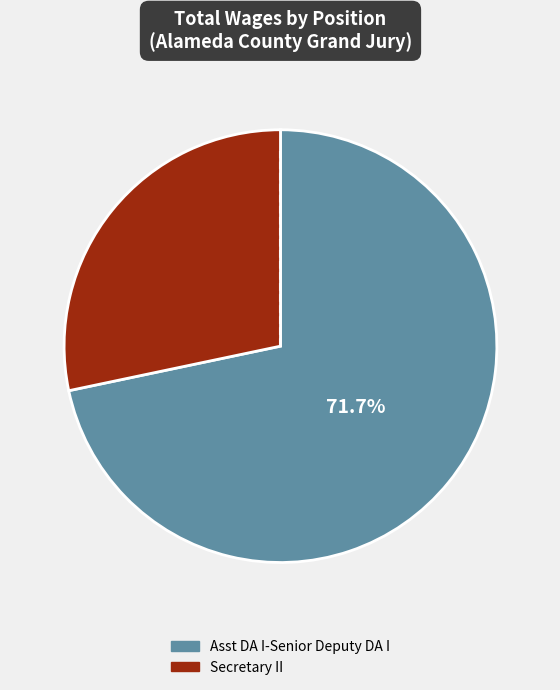

The Secretary II slice represents 28% of the pie. True or false?

True